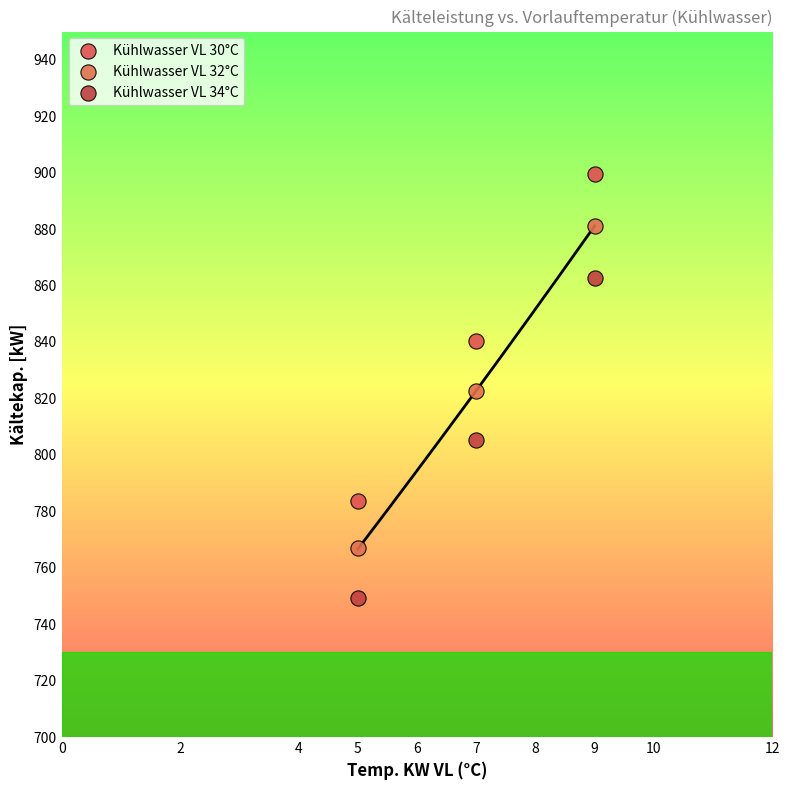

Which series has the widest spread of Y values?

Kühlwasser VL 30°C